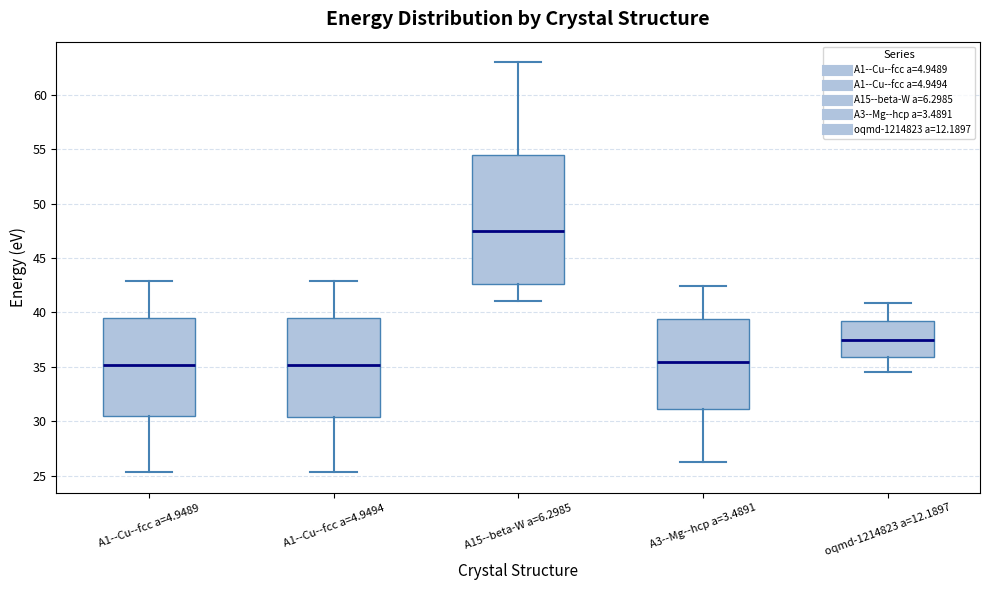

Which box is the tallest, from its lower edge to its upper edge?

A15--beta-W a=6.2985